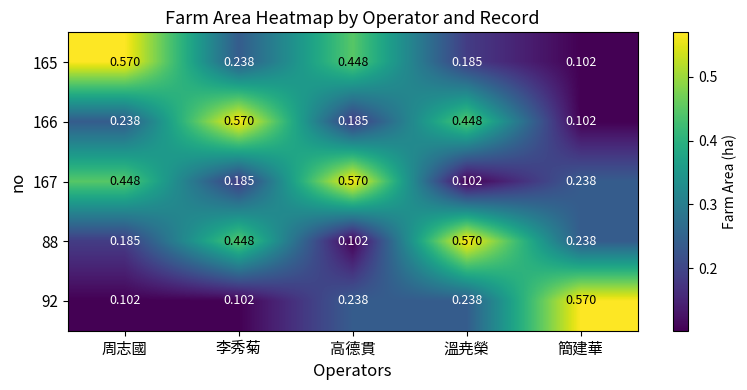

Which category has the lowest value in the 166 series?

簡建華